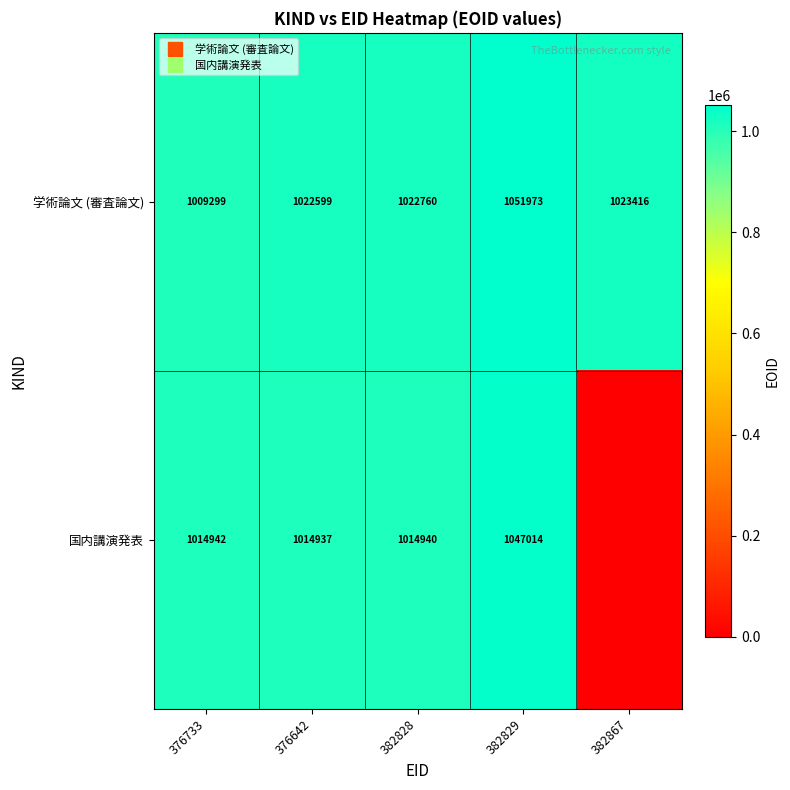

At which label does 学術論文 (審査論文) first exceed 1022760?

382829